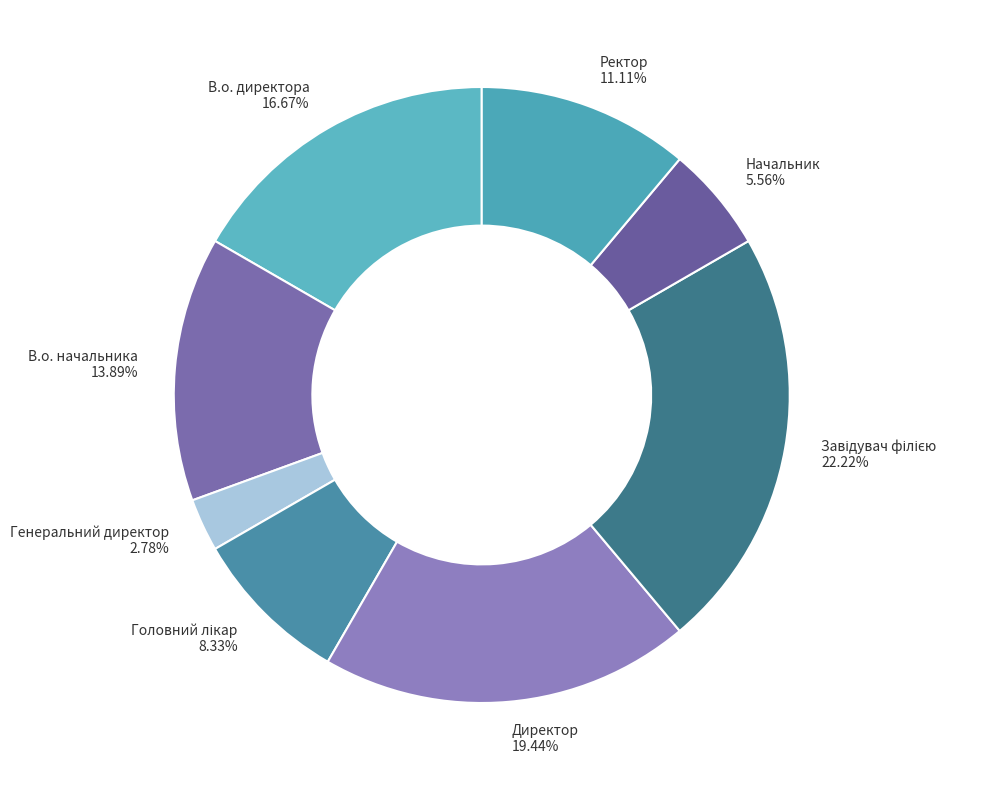

Which has a higher value, В.о. начальника 13.89% or Директор 19.44%?

Директор 19.44%